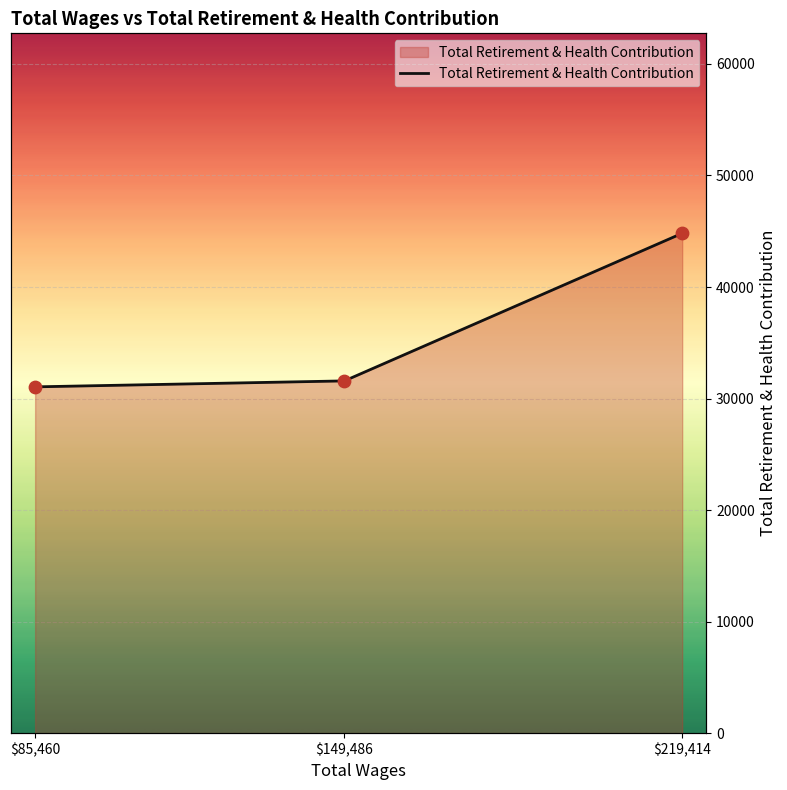

What is the ratio of the value at $85,460 to the value at $219,414?

0.7